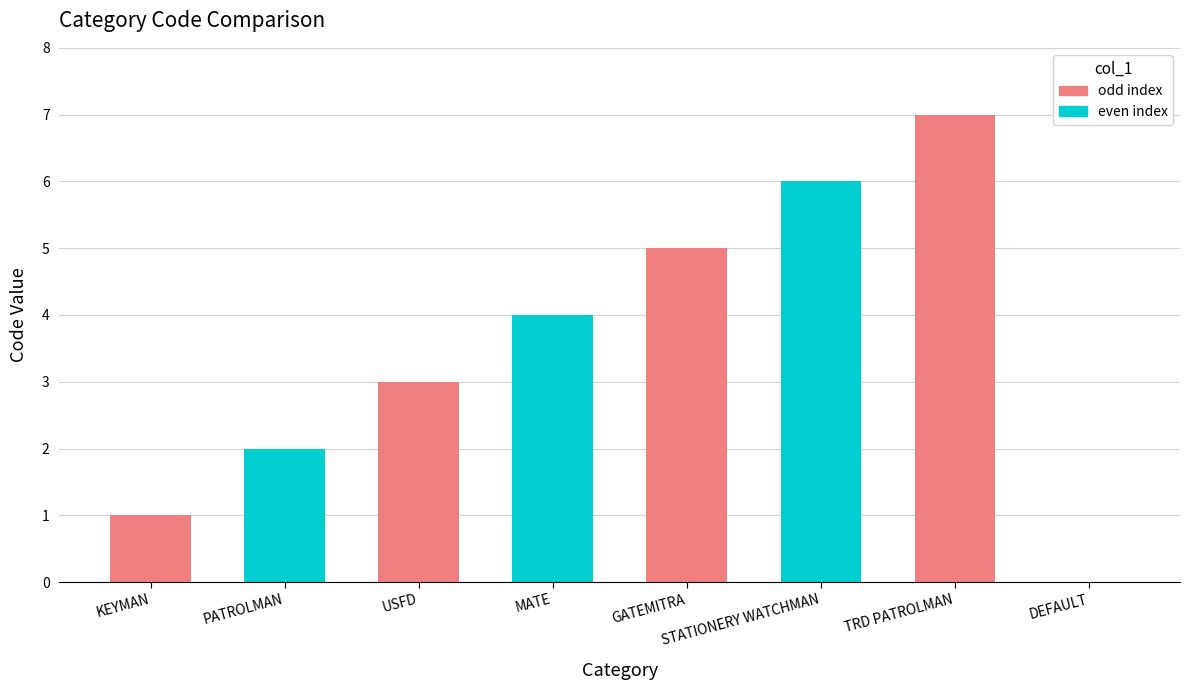

Are the bars horizontal?

No